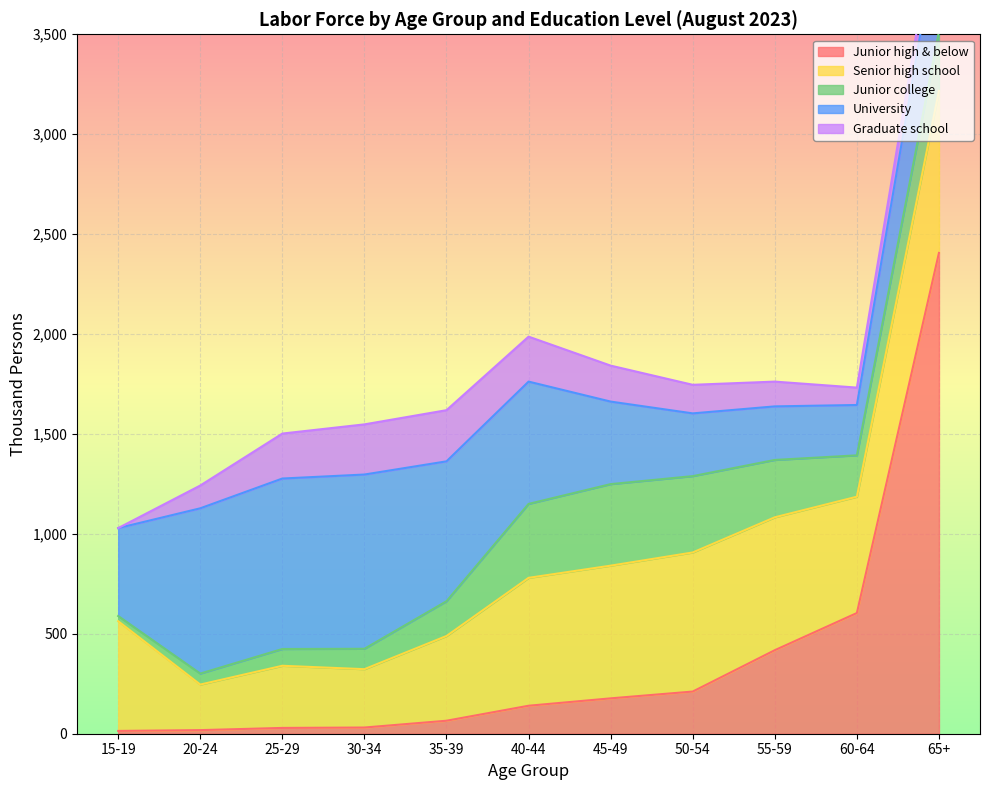

Where is Junior high & below nearest to the value 1210?

60-64